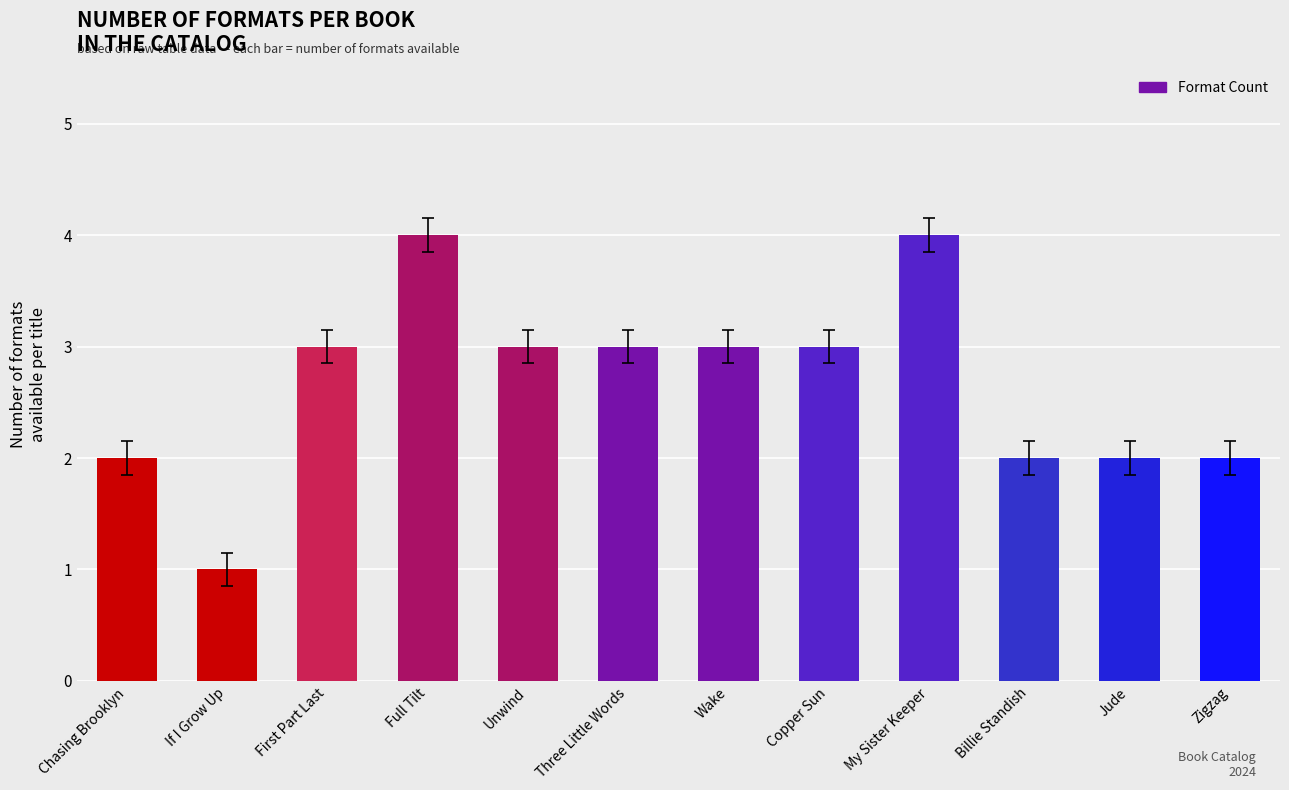

Read the value at Full Tilt.

4